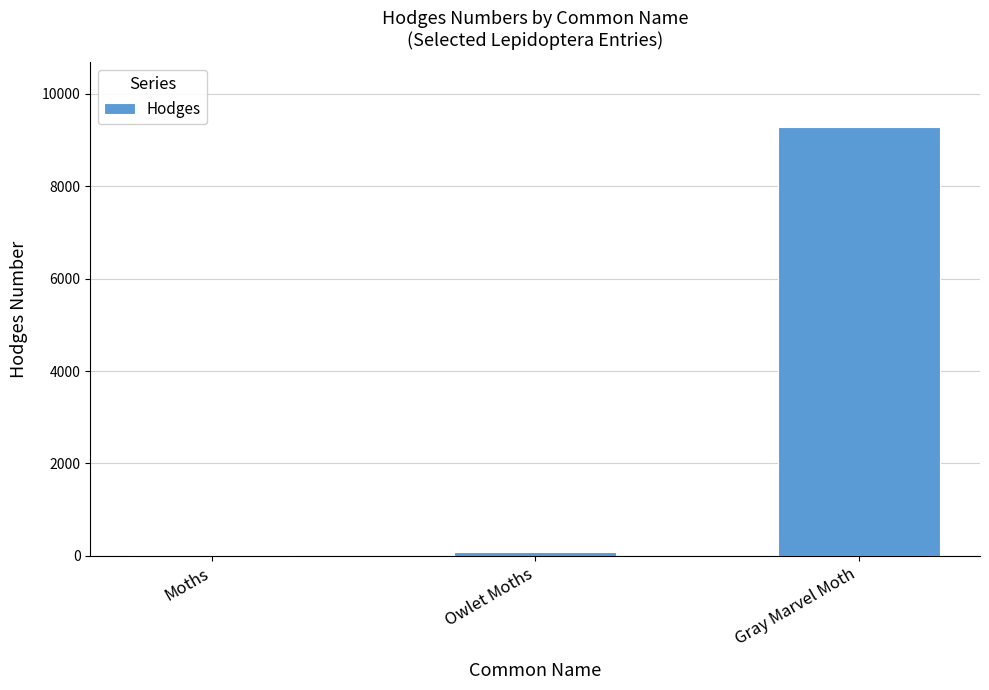

What value does the data have at Gray Marvel Moth?

9284.0